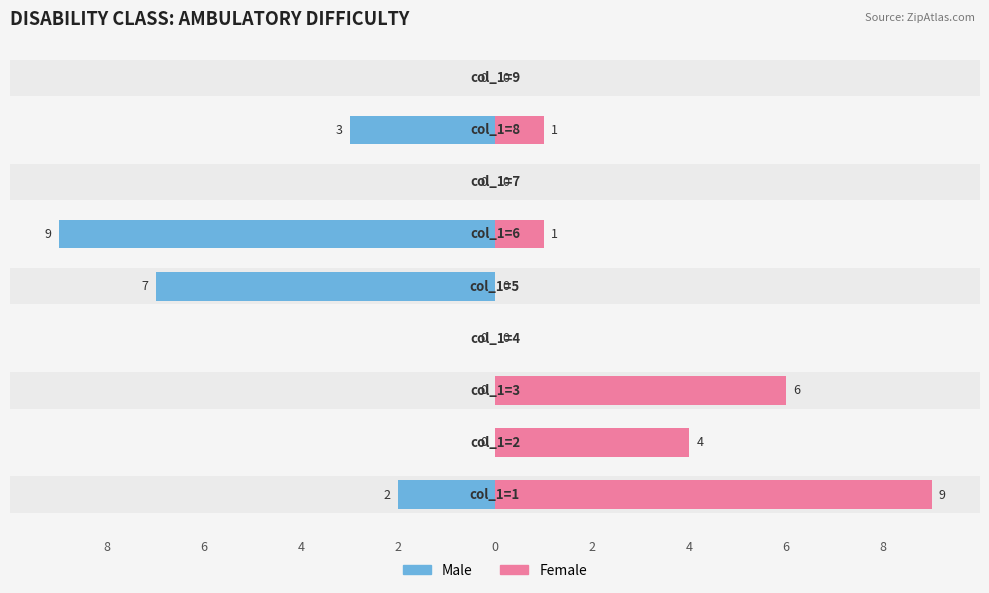

What is the sum of all Male values?

-21